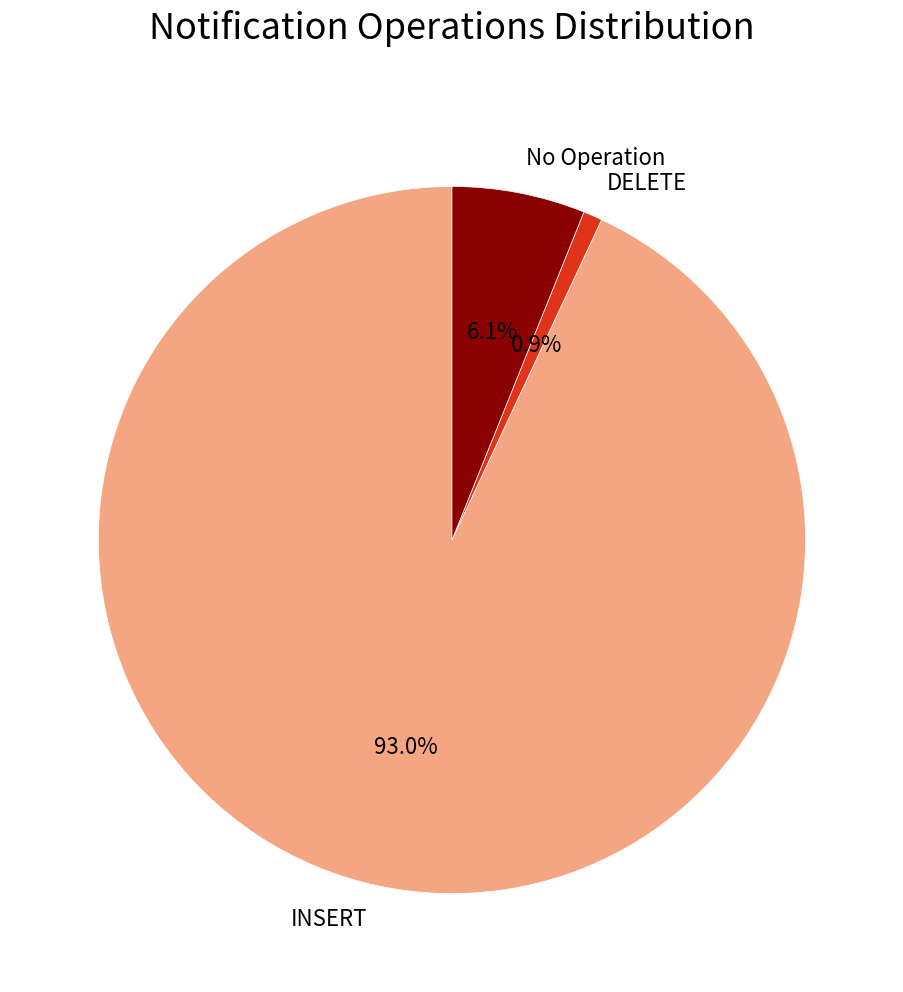

Combined, what portion of the pie is DELETE and INSERT?

93.9%